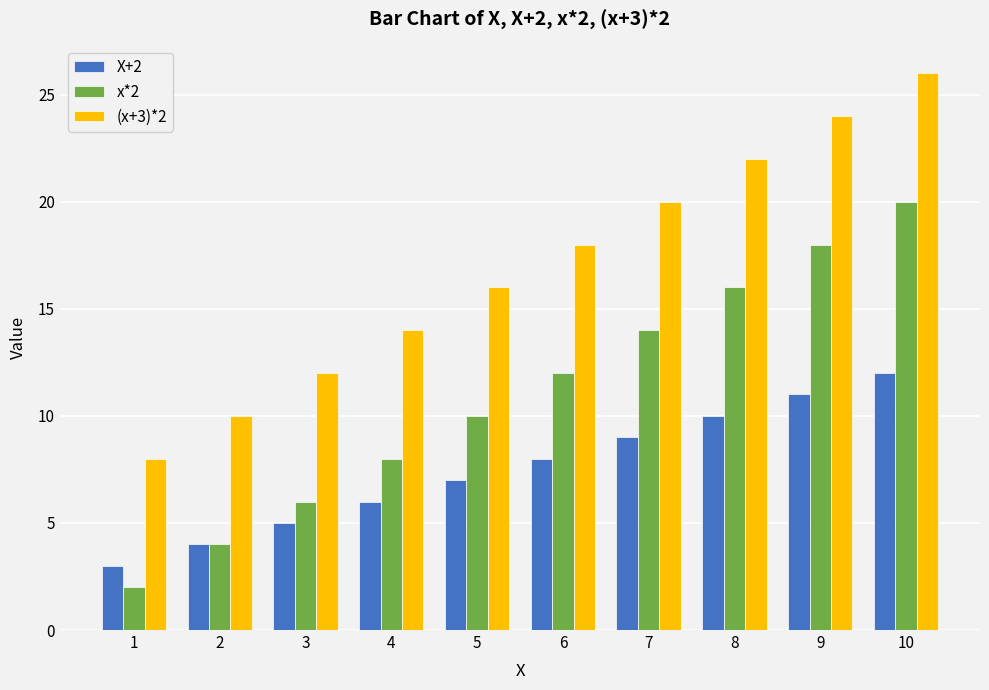

Reading right to left, what are all the values shown in this chart?

X+2: 12	11	10	9	8	7	6	5	4	3
x*2: 20	18	16	14	12	10	8	6	4	2
(x+3)*2: 26	24	22	20	18	16	14	12	10	8